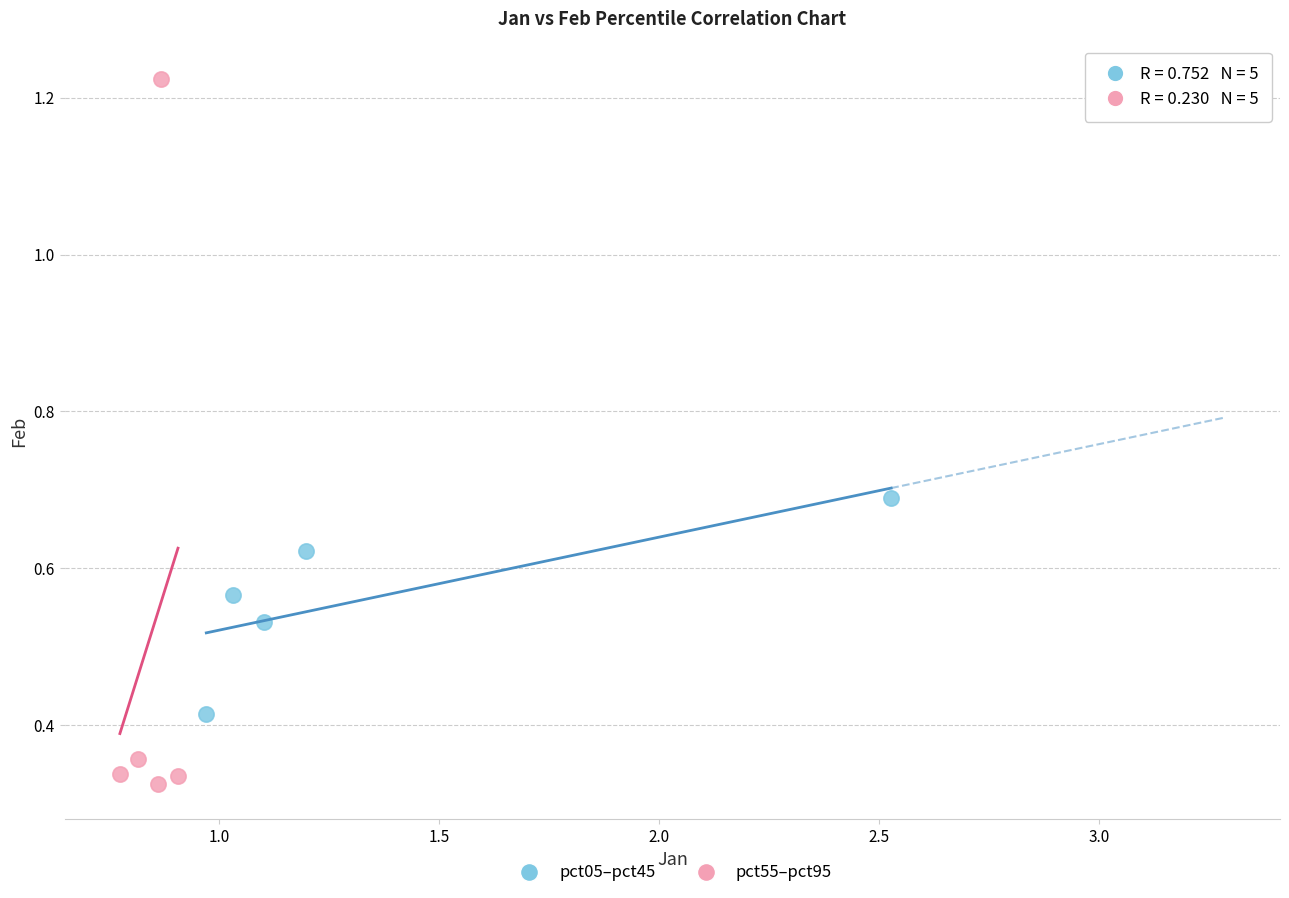

Which series contains the highest Y value?

pct55–pct95